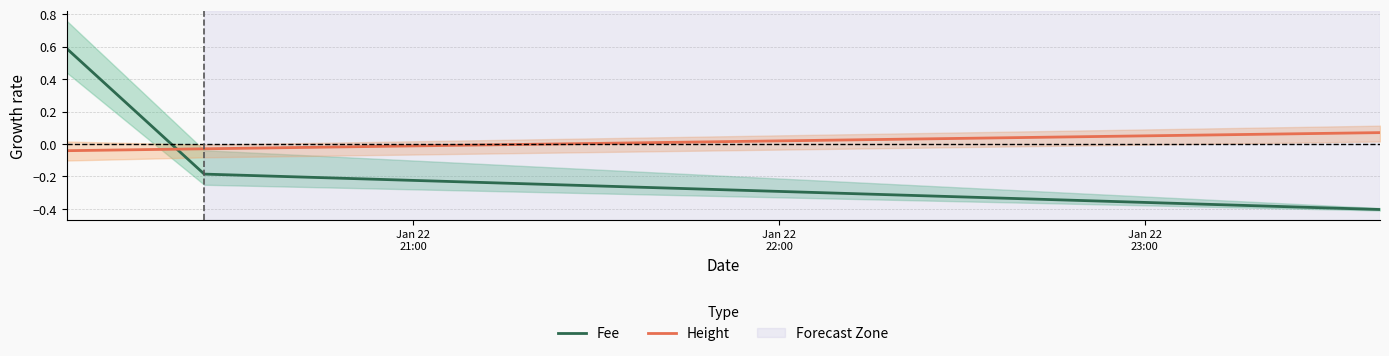

What is the maximum value for Fee?

0.6